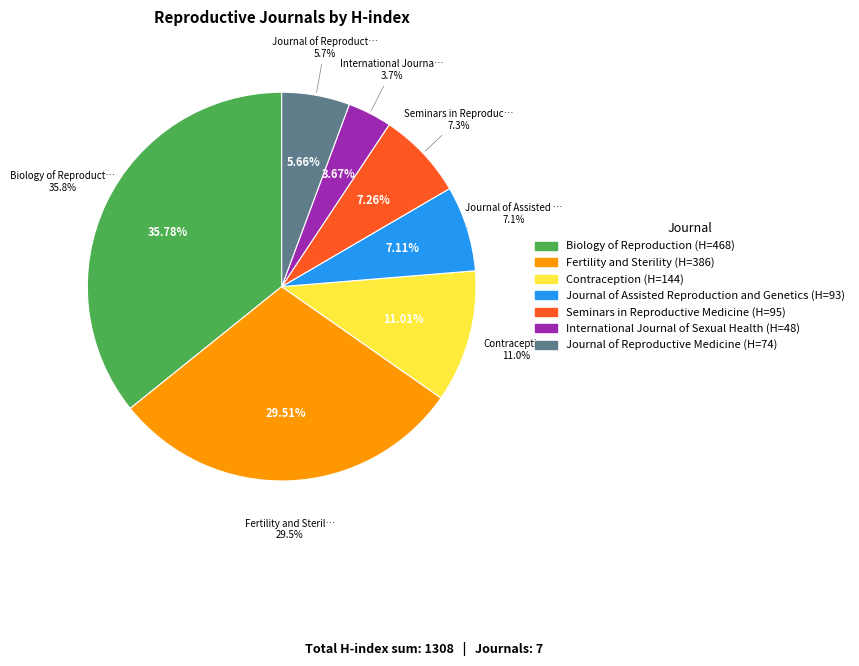

Which has a higher value, Biology of Reproduction or Journal of Assisted Reproduction and Genetics?

Biology of Reproduction